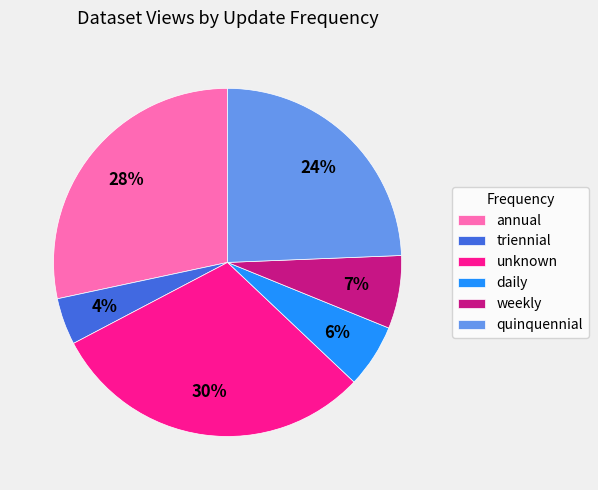

Does annual account for over 50% of the chart?

No